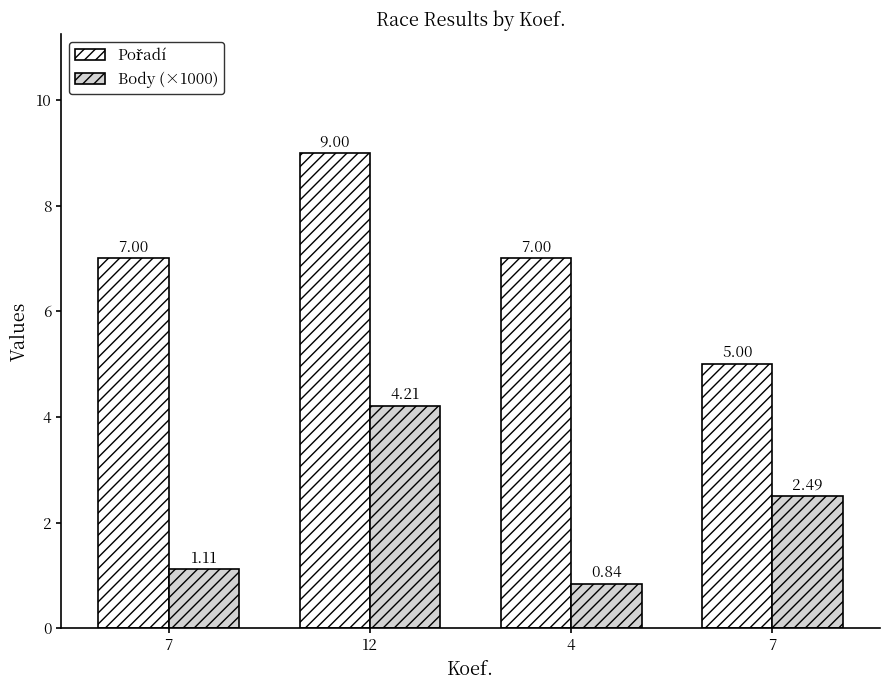

What is the sum of the Body (×1000) values at 12 and 4?

5.1